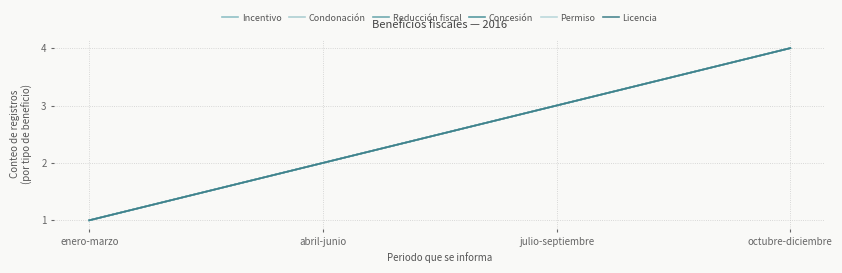

True or false: Incentivo and Licencia cross at least once.

False